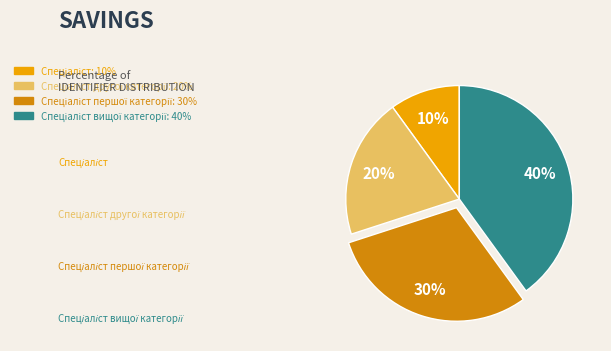

Does any single category account for the majority?

No